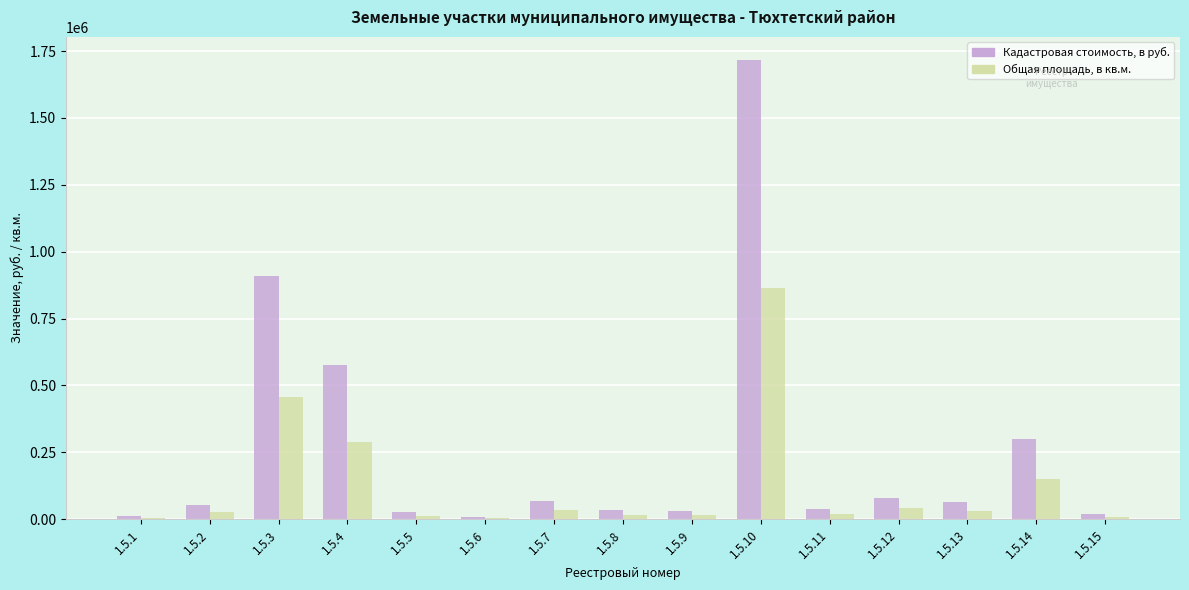

Does the chart contain stacked bars?

No